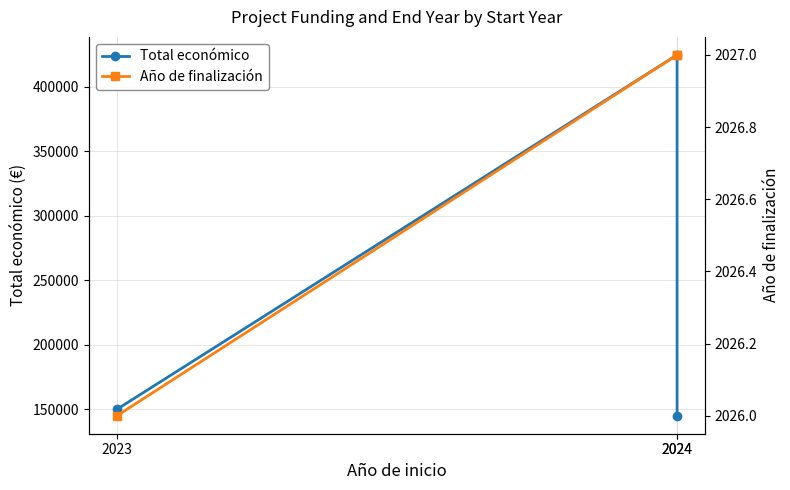

Which series changed the most between 2023 and 2024?

Total económico